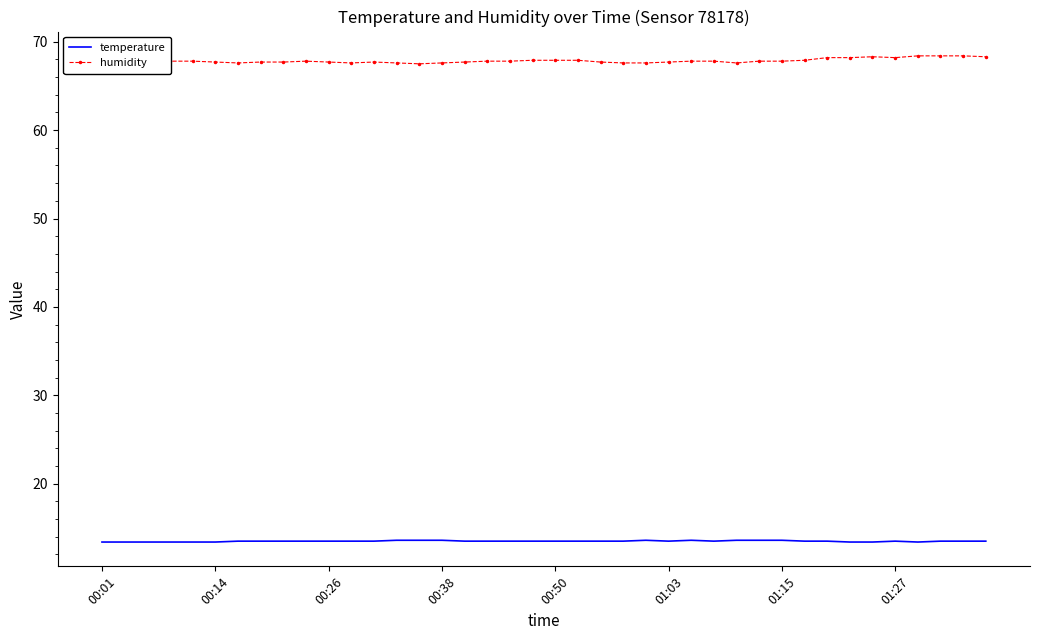

What is the minimum value shown in the chart?

13.4